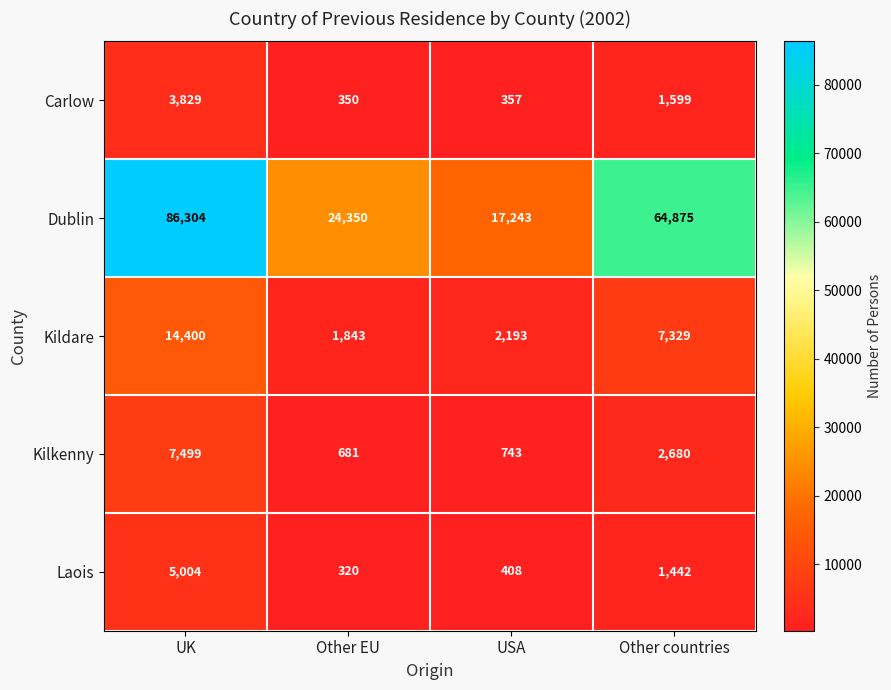

Reading right to left, list all the values displayed in this chart.

Carlow: 1599	357	350	3829
Dublin: 64875	17243	24350	86304
Kildare: 7329	2193	1843	14400
Kilkenny: 2680	743	681	7499
Laois: 1442	408	320	5004